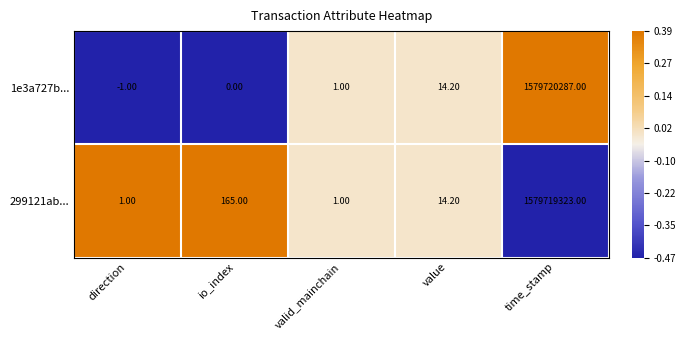

Which series has the widest spread of values?

1e3a727b...